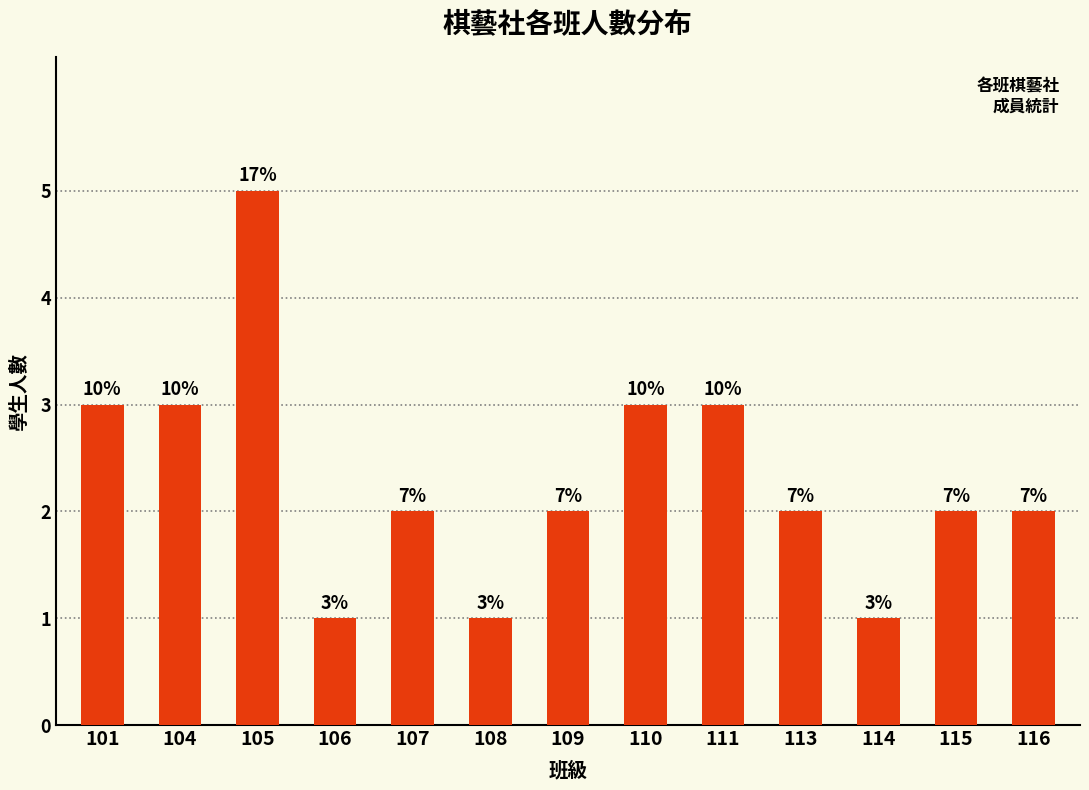

How many bars are there in total?

13